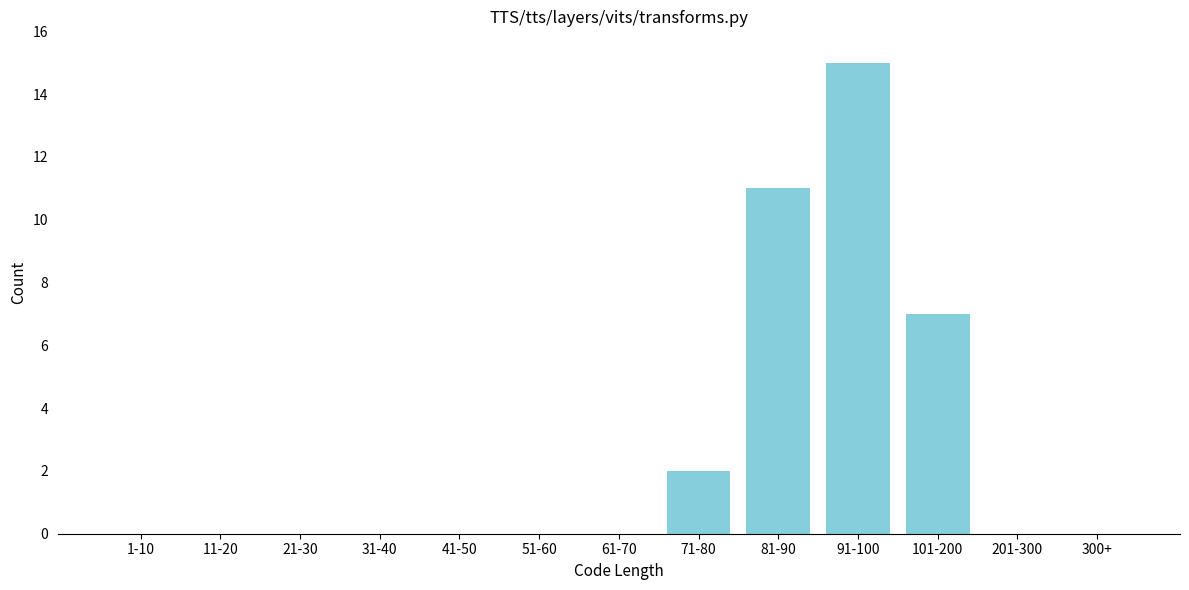

Reading left to right, extract all data points from this chart.

1-10=0	11-20=0	21-30=0	31-40=0	41-50=0	51-60=0	61-70=0	71-80=2	81-90=11	91-100=15	101-200=7	201-300=0	300+=0